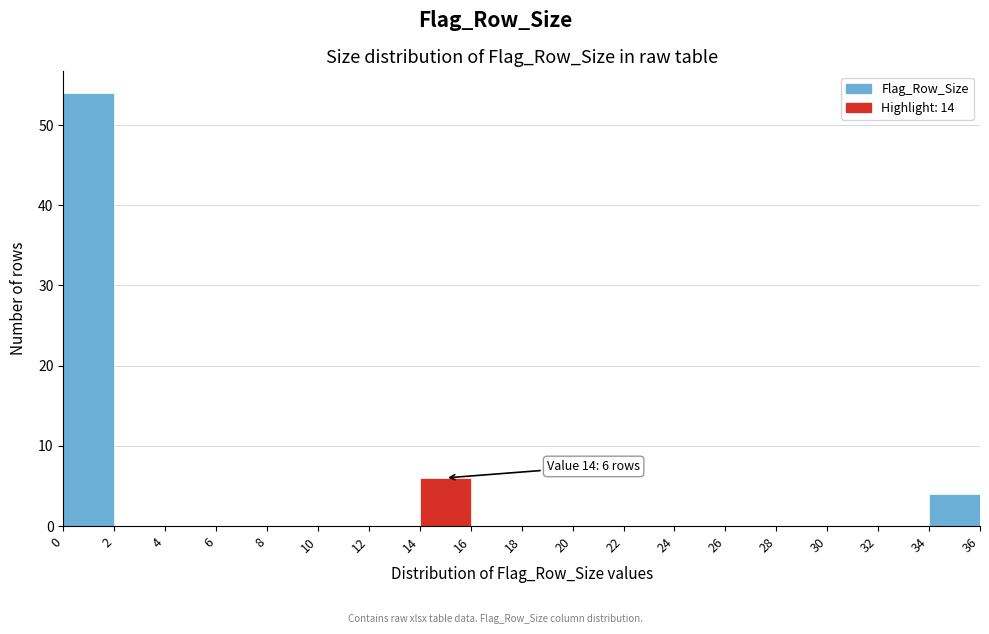

Which range on the x-axis has the tallest bar?

0 to 2